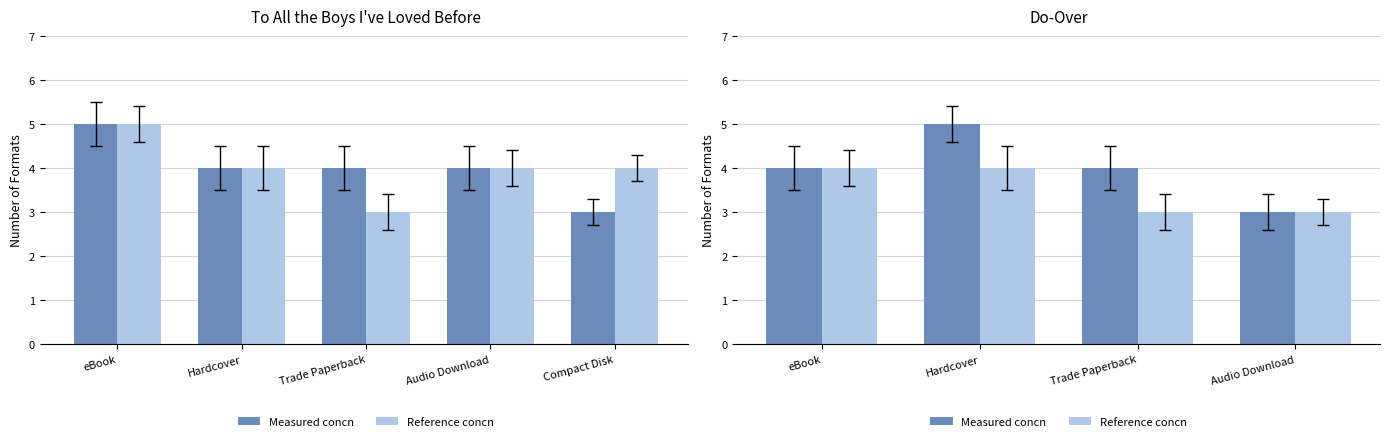

Rank the series by their maximum value, from lowest to highest.

Reference concn, Measured concn